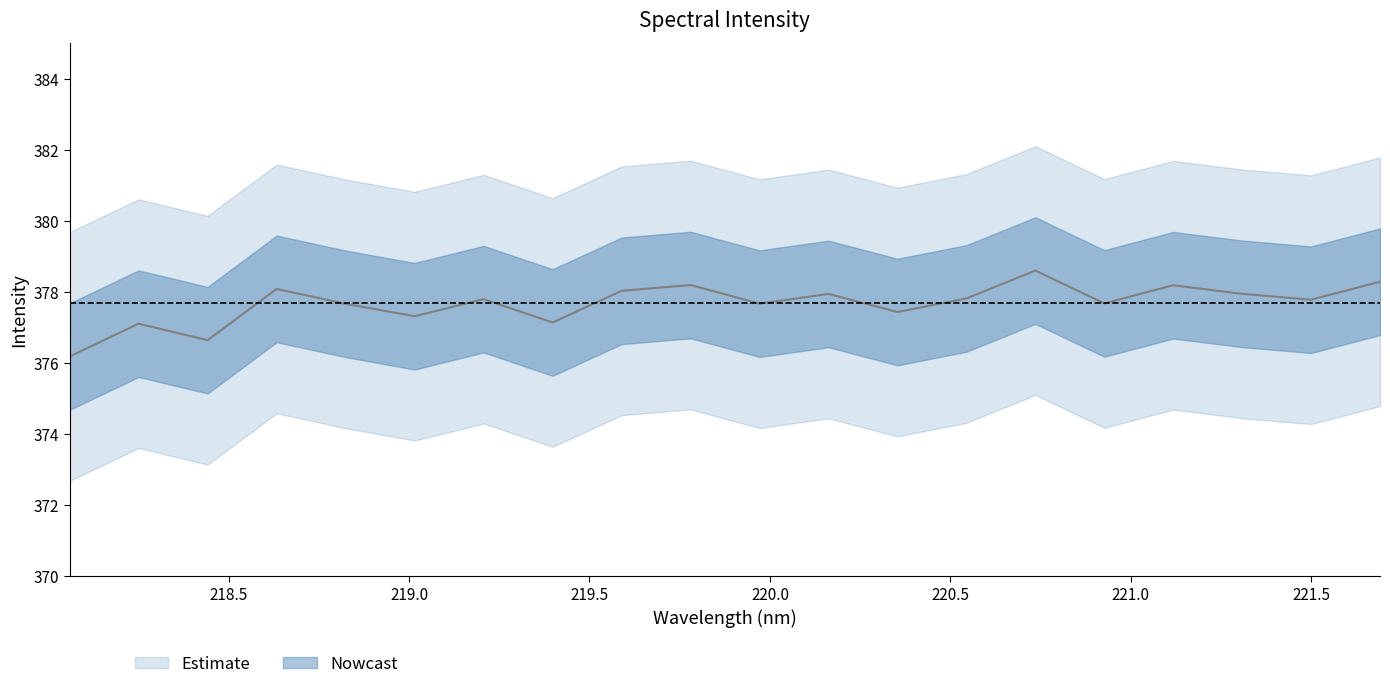

True or false: the data shows 579.2 at 220.1623.

False